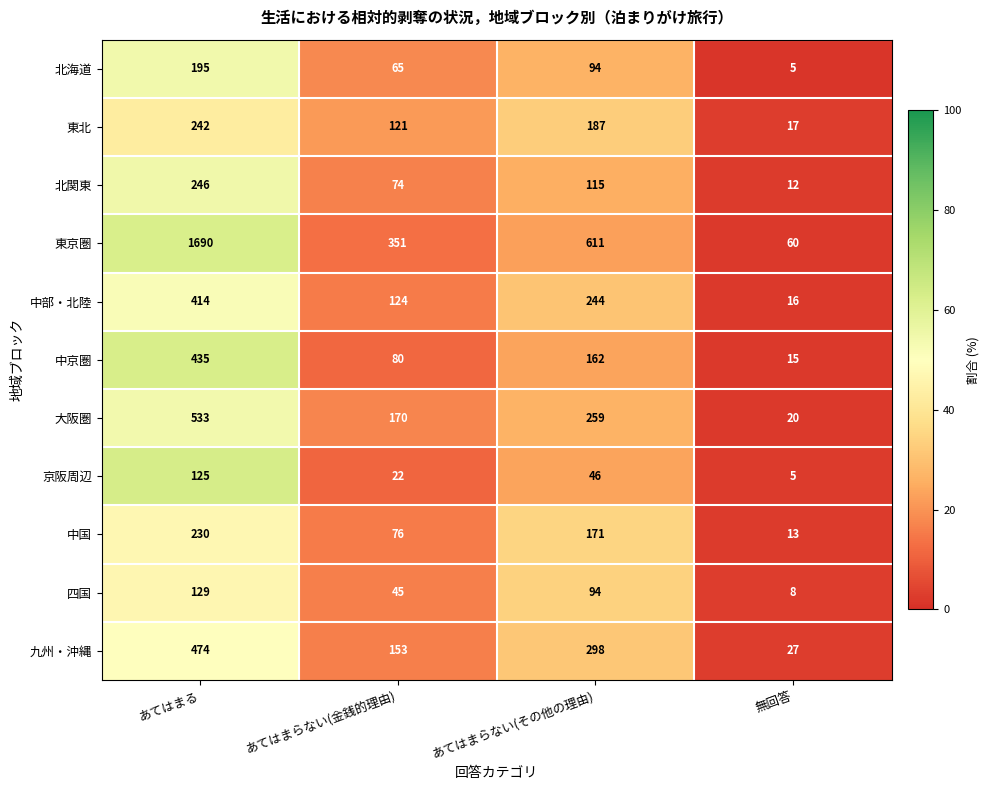

Which label corresponds to the smallest value in the chart?

無回答